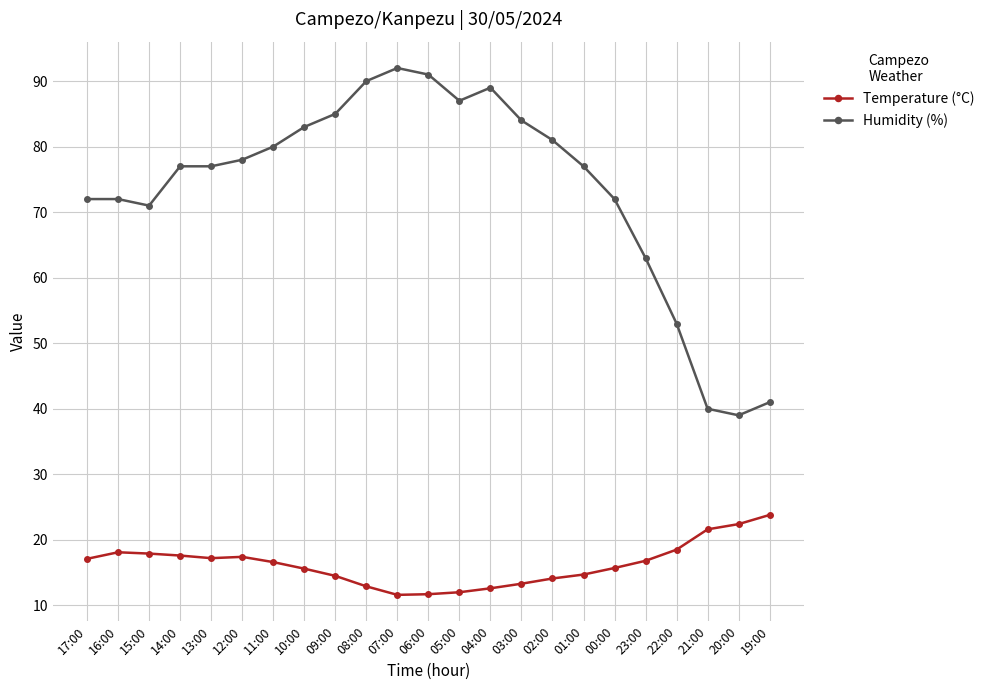

What is the maximum value for Temperature (°C)?

23.8